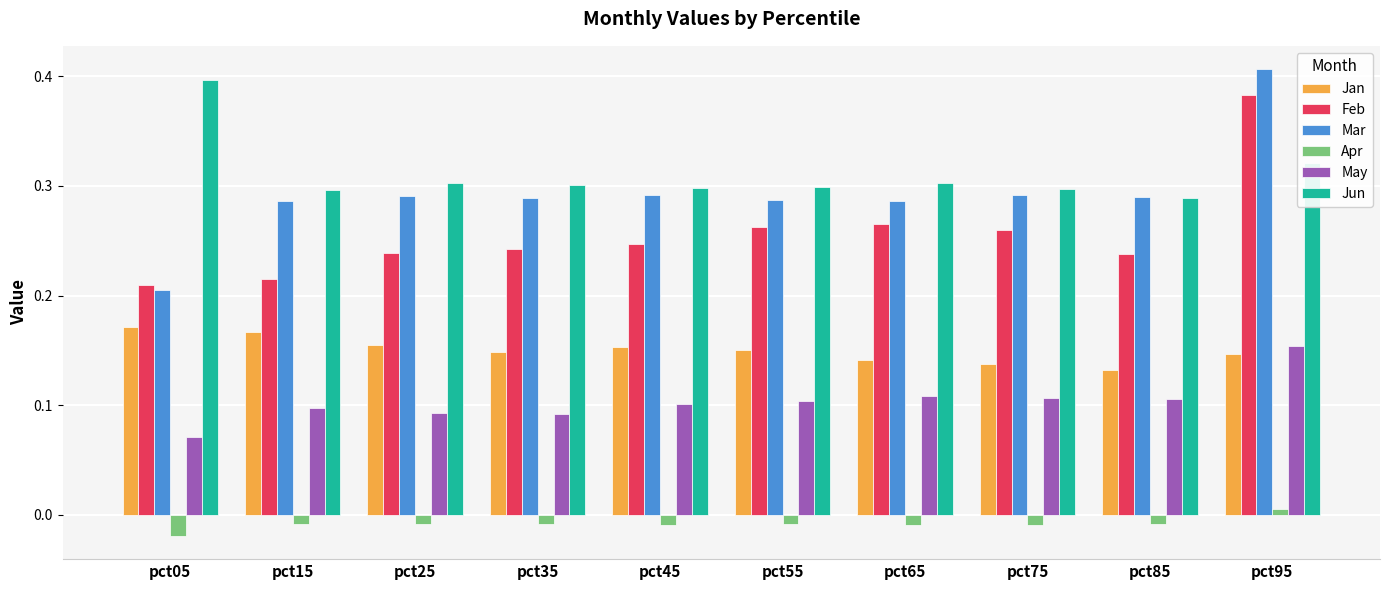

Rank the series by their maximum value, from lowest to highest.

Apr, May, Jan, Feb, Jun, Mar